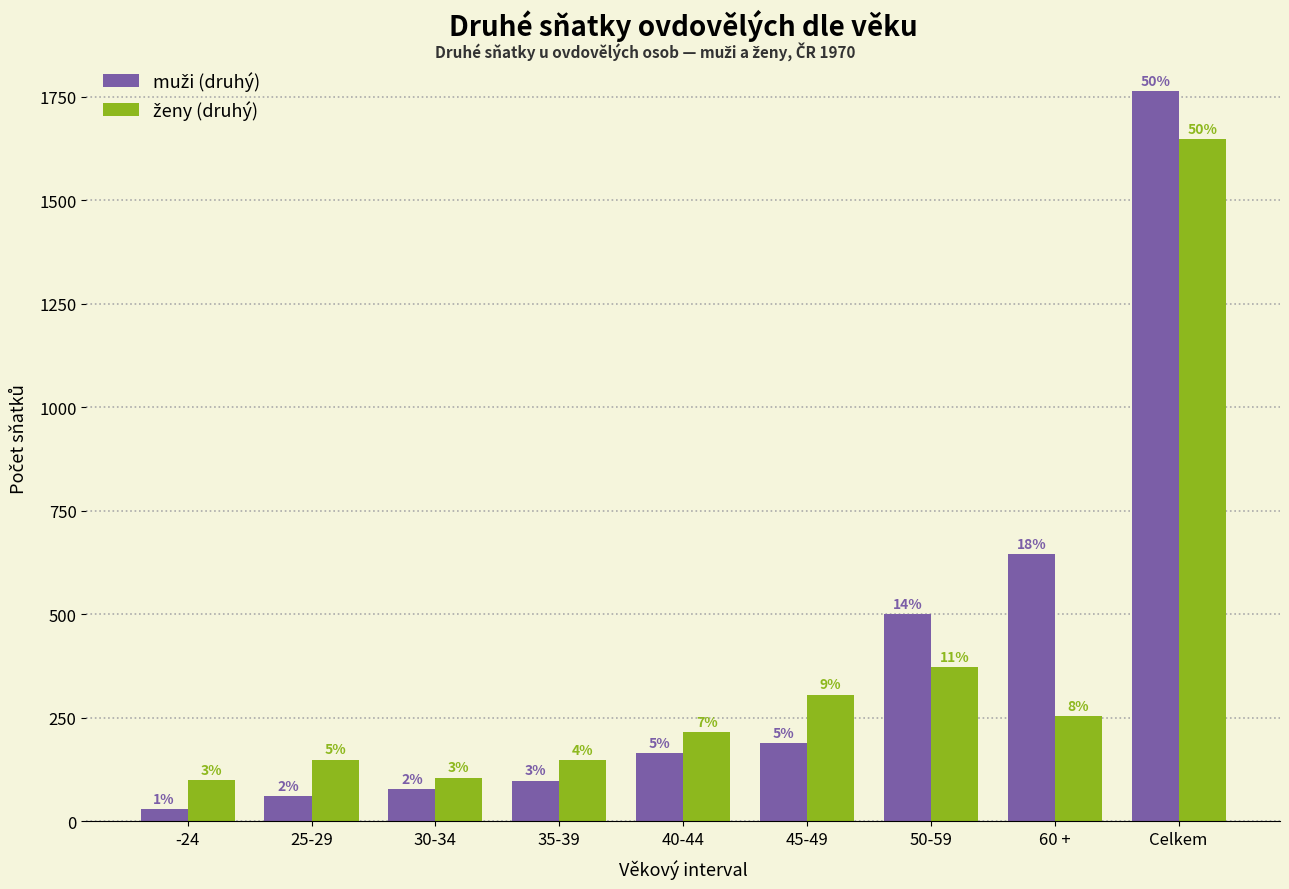

How many bars are there in total?

18